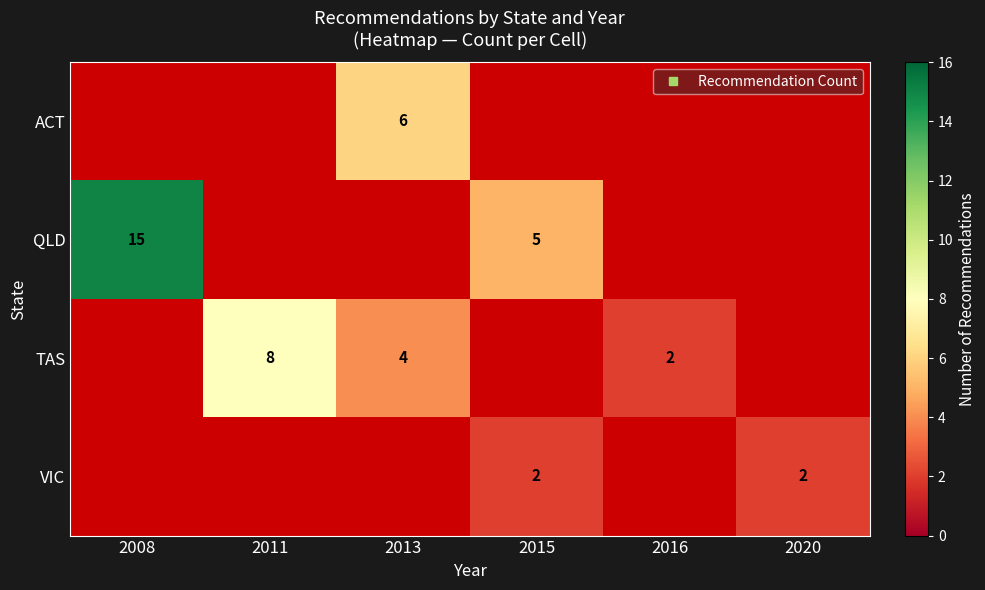

Which has a higher value, 2020 or 2015?

2015